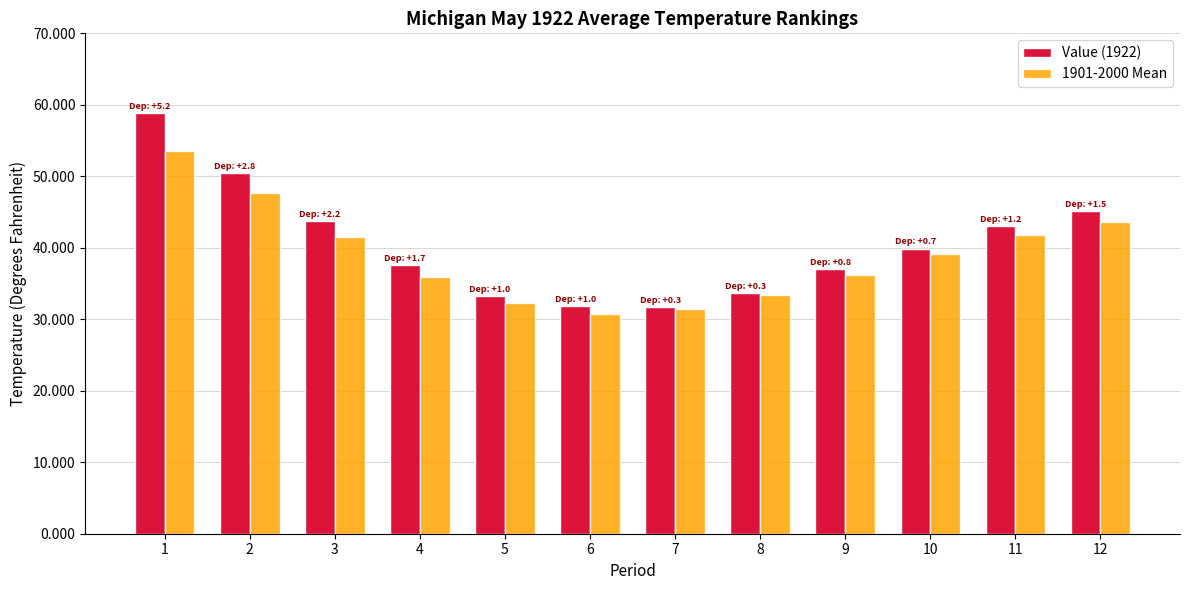

How many bars are there in each group?

2